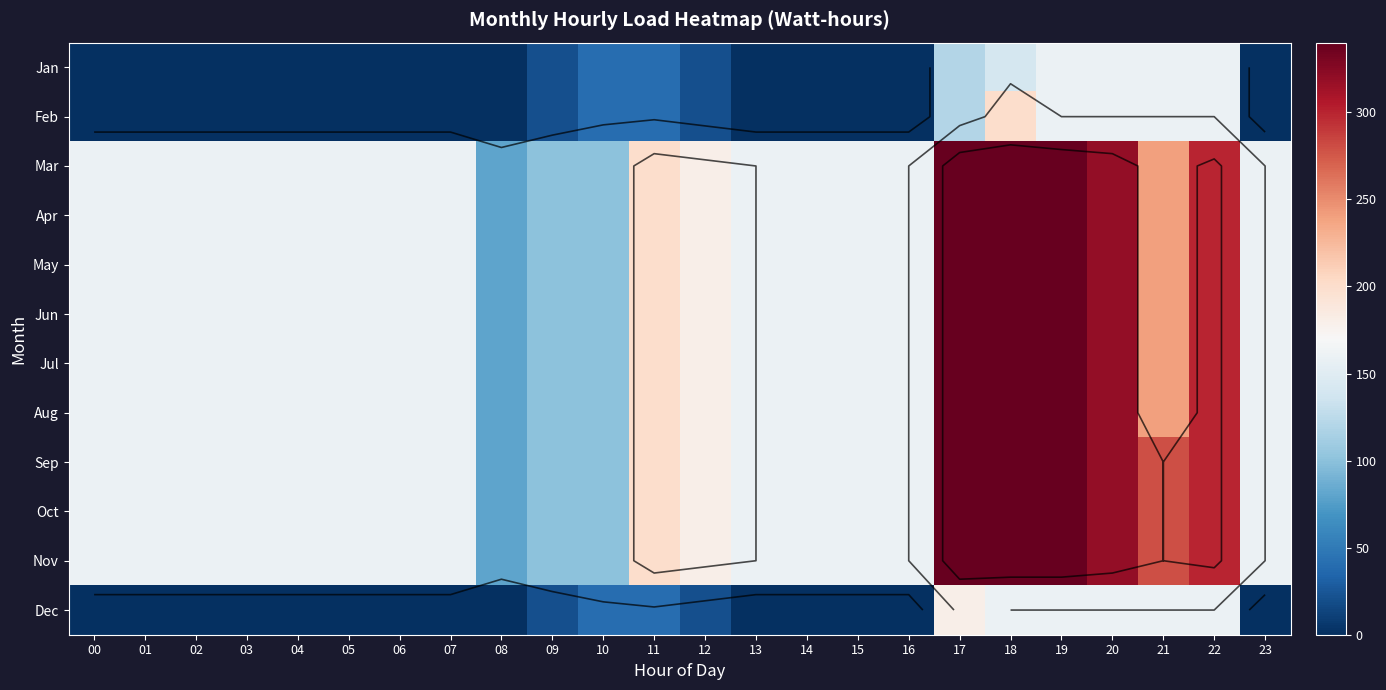

List the labels in order of Nov value, smallest first.

08, 09, 10, 00, 01, 02, 03, 04, 05, 06, 07, 13, 14, 15, 16, 23, 12, 11, 21, 22, 20, 17, 18, 19